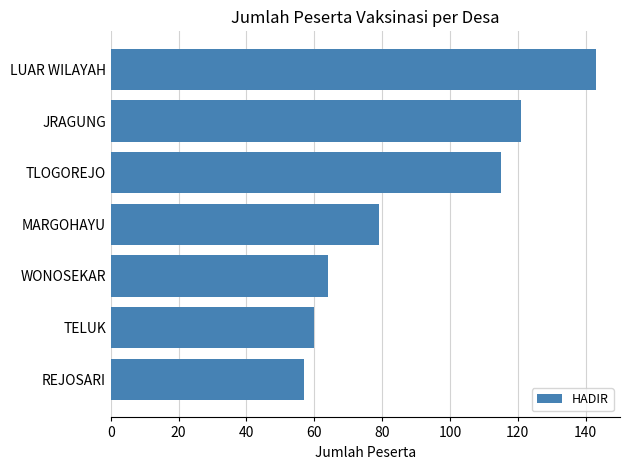

How many distinct data groups are displayed?

1